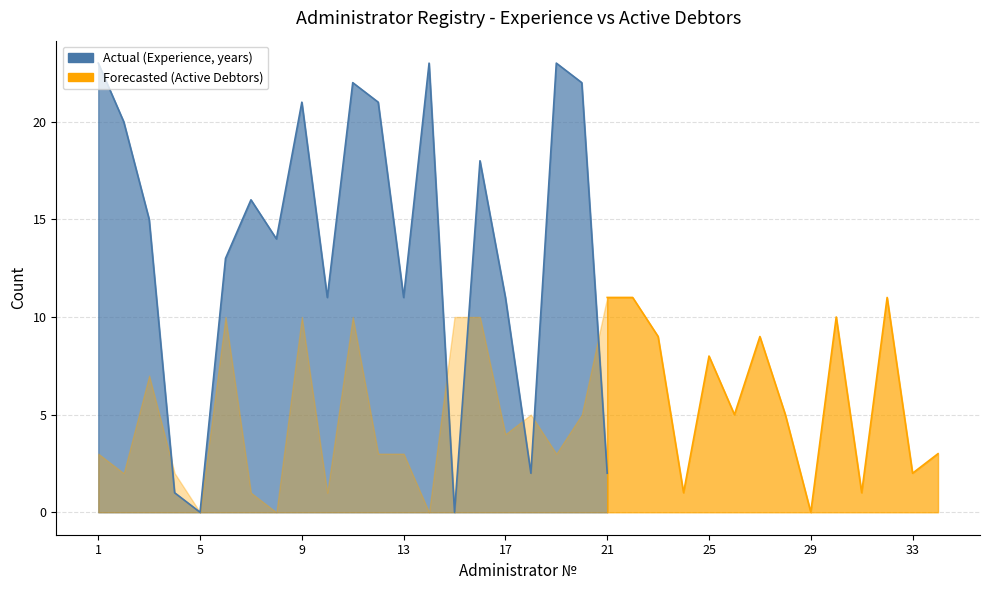

What is the greatest value displayed?

23